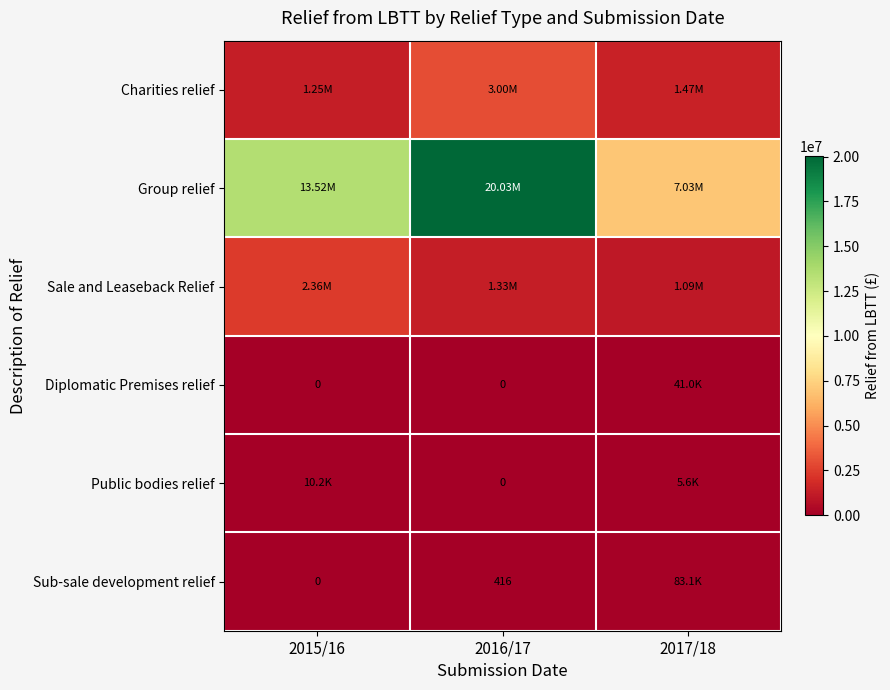

What is the difference between the Sale and Leaseback Relief values at 2016/17 and 2017/18?

235096.5